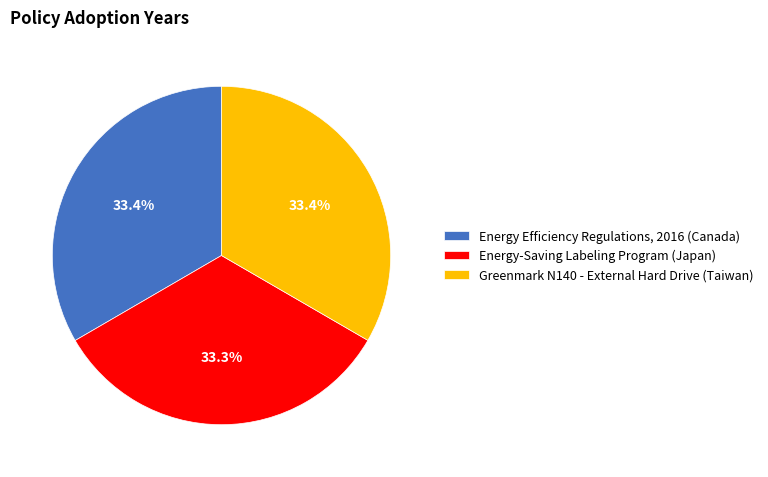

How many segments does this pie chart have?

3